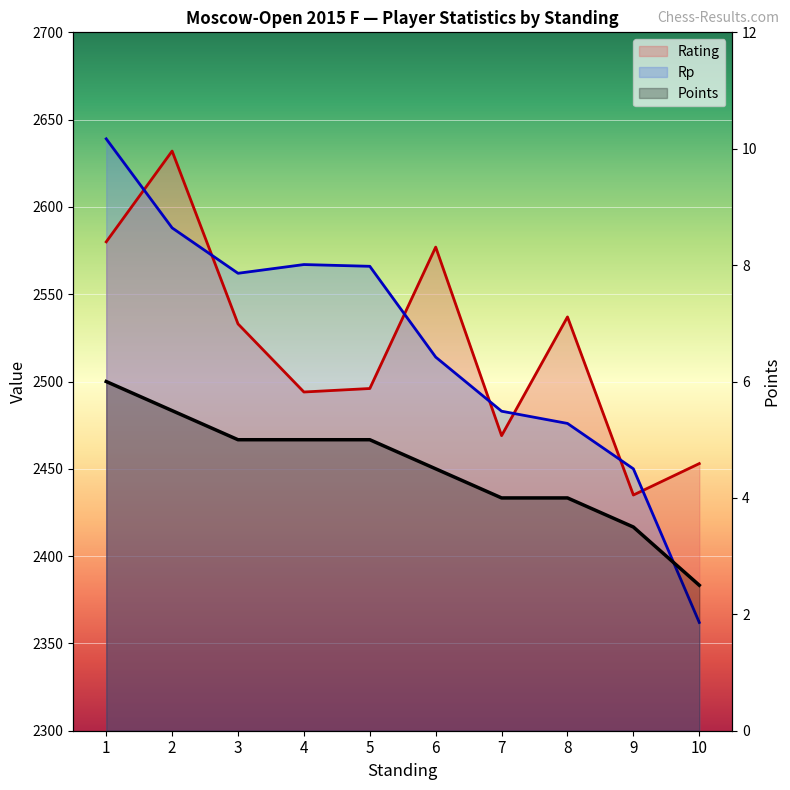

Reading left to right, transcribe all the data shown in this chart.

Rating: 2580.0	2632.0	2533.0	2494.0	2496.0	2577.0	2469.0	2537.0	2435.0	2453.0
Points: 6.0	5.5	5.0	5.0	5.0	4.5	4.0	4.0	3.5	2.5
Rp: 2639.0	2588.0	2562.0	2567.0	2566.0	2514.0	2483.0	2476.0	2450.0	2362.0